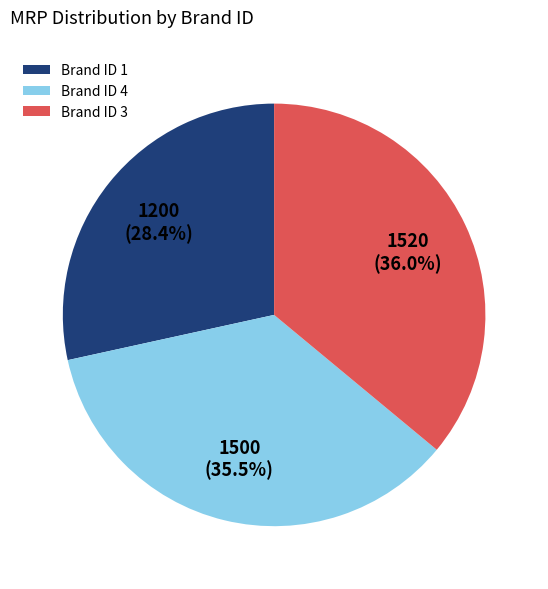

Is there a majority slice in this chart?

No